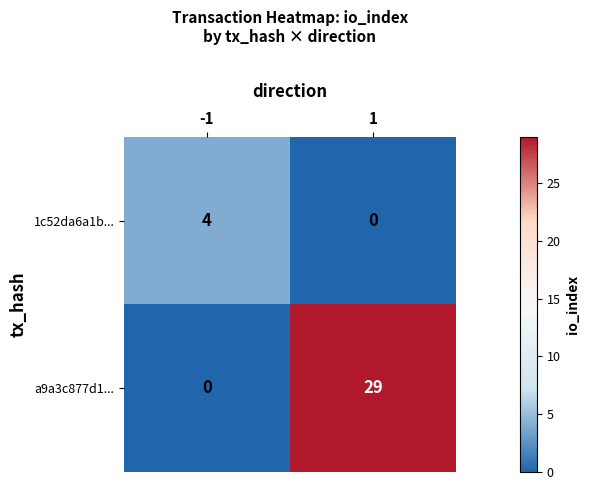

Reading left to right, what are all the values shown in this chart?

1c52da6a1b...: 4	0
a9a3c877d1...: 0	29